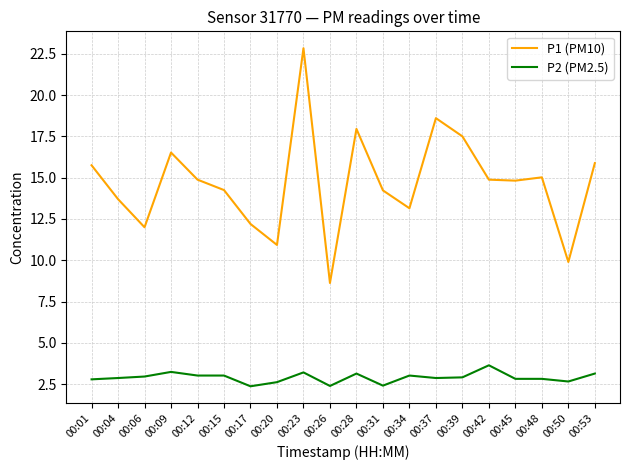

True or false: P1 (PM10) has more than 2 points higher than both neighbors.

True